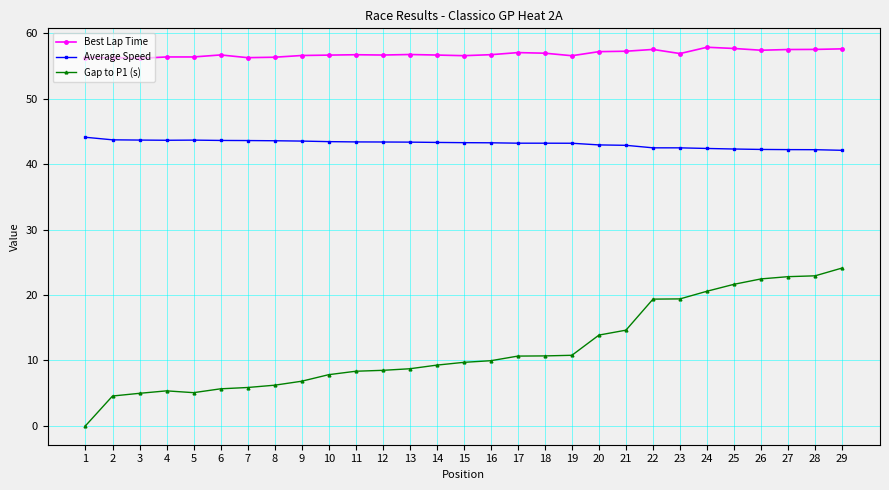

The Best Lap Time series shows 15.1 at 26. True or false?

False